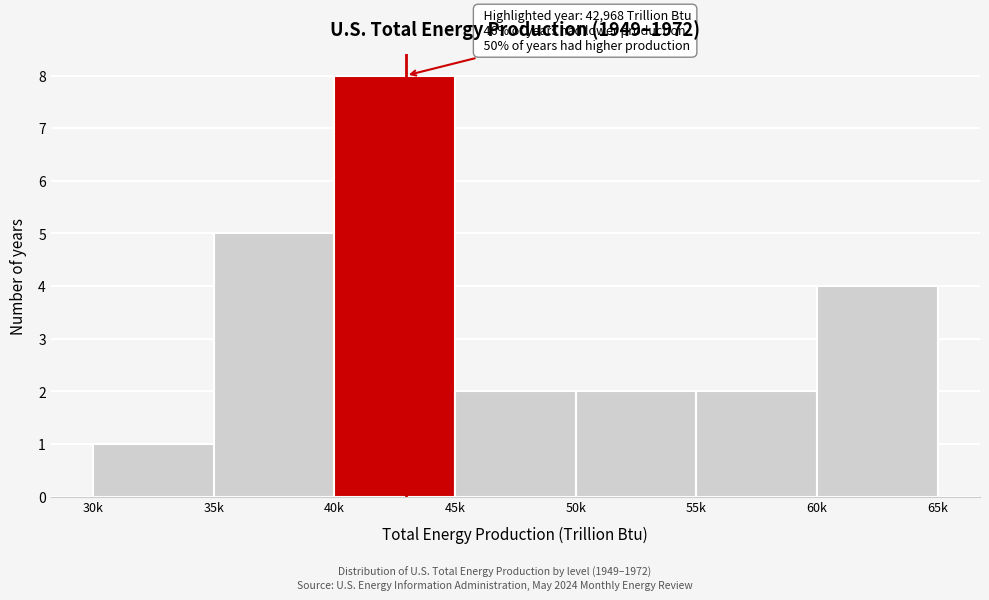

Reading right to left, what are all the values shown in this chart?

4	2	2	2	8	5	1